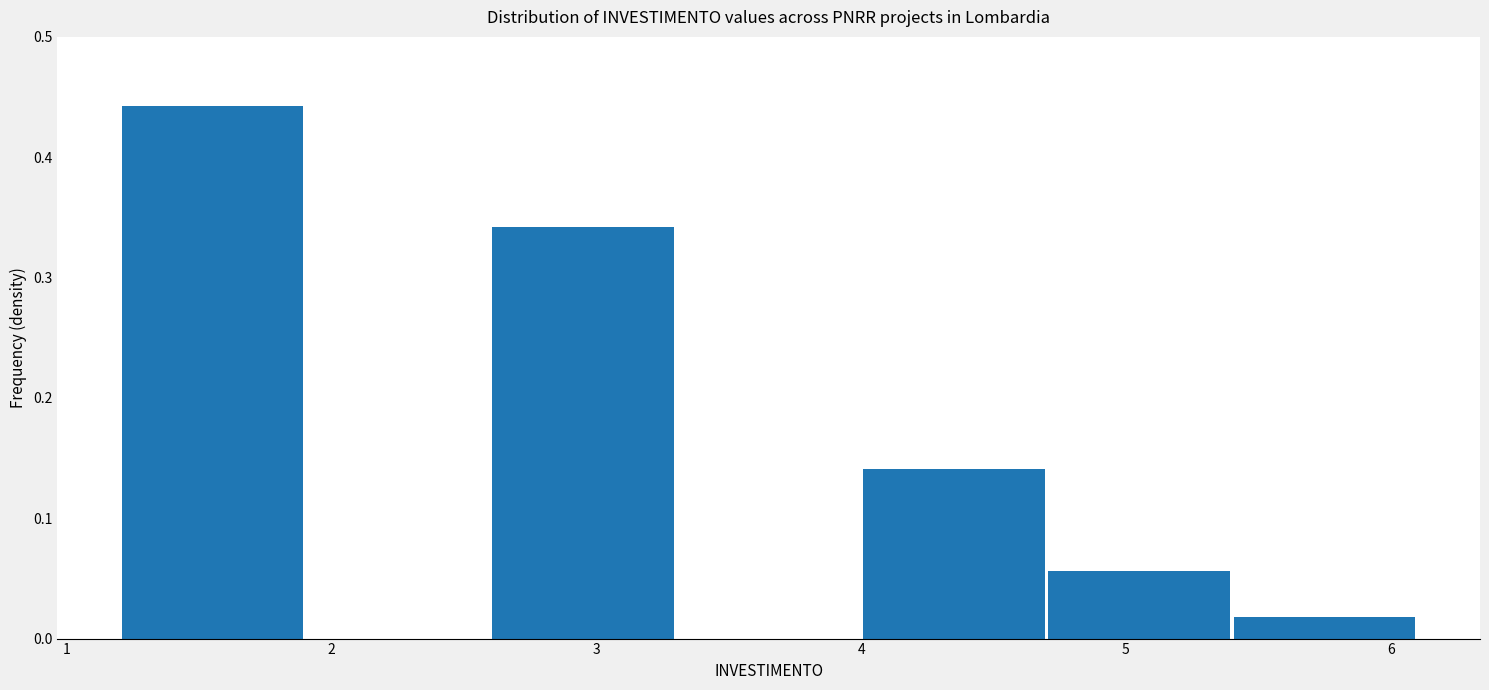

How tall is the bar that spans 4.0 to 4.7 on the x-axis? The values are not printed on the chart, so give them approximately, as read against the axis.

0.14